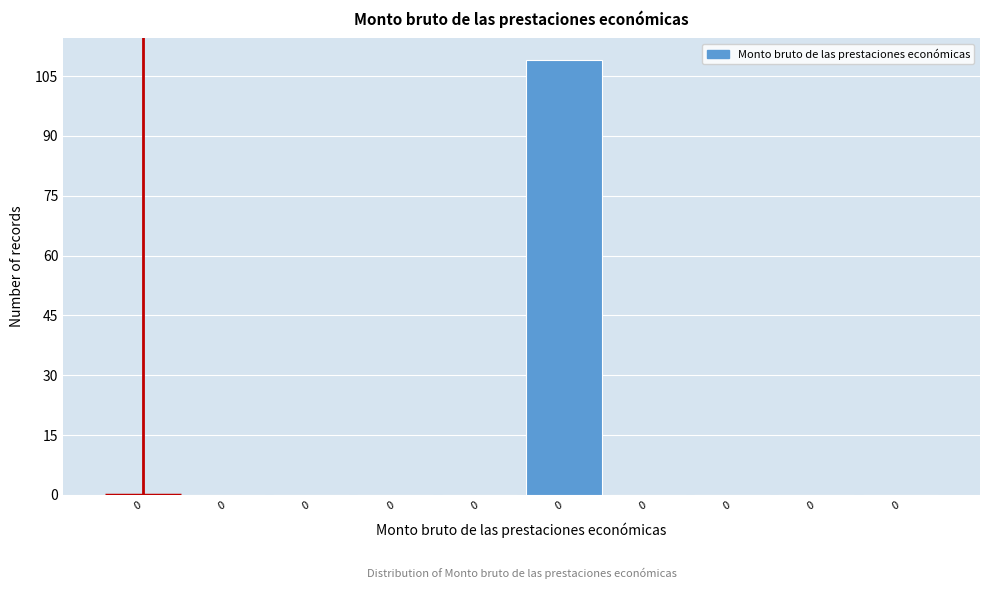

Are the bars horizontal?

No